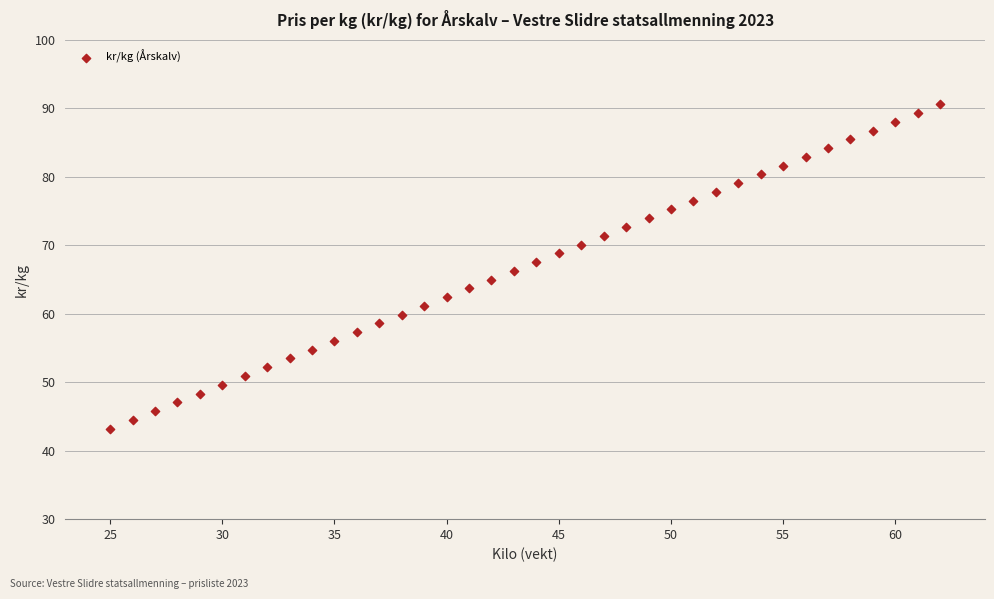

What is the range of Y values (max minus min)?

47.4